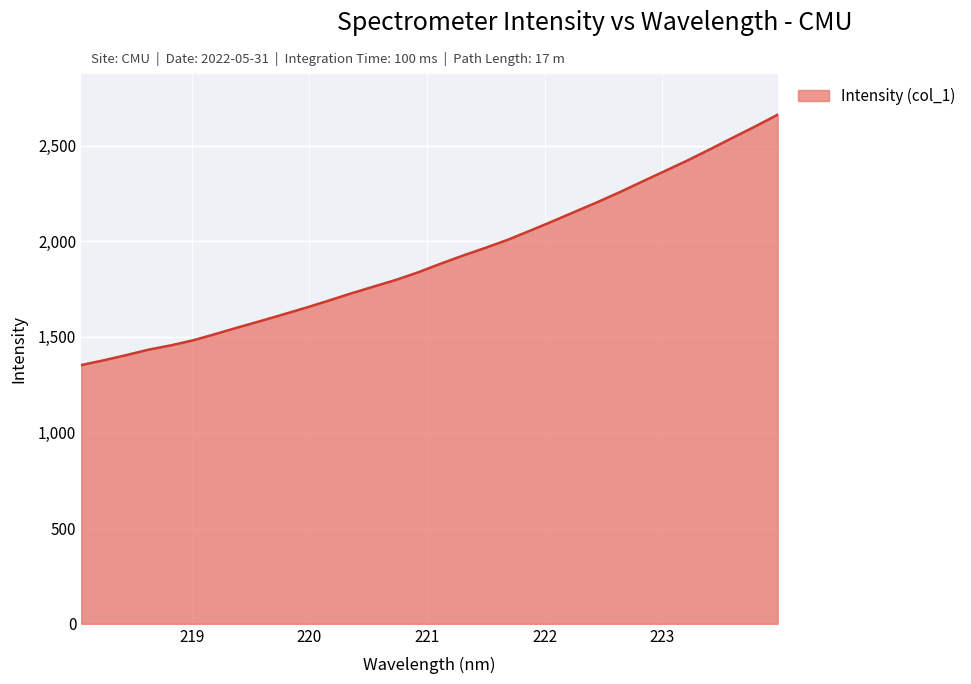

What is the difference between the maximum and minimum values?

1309.1